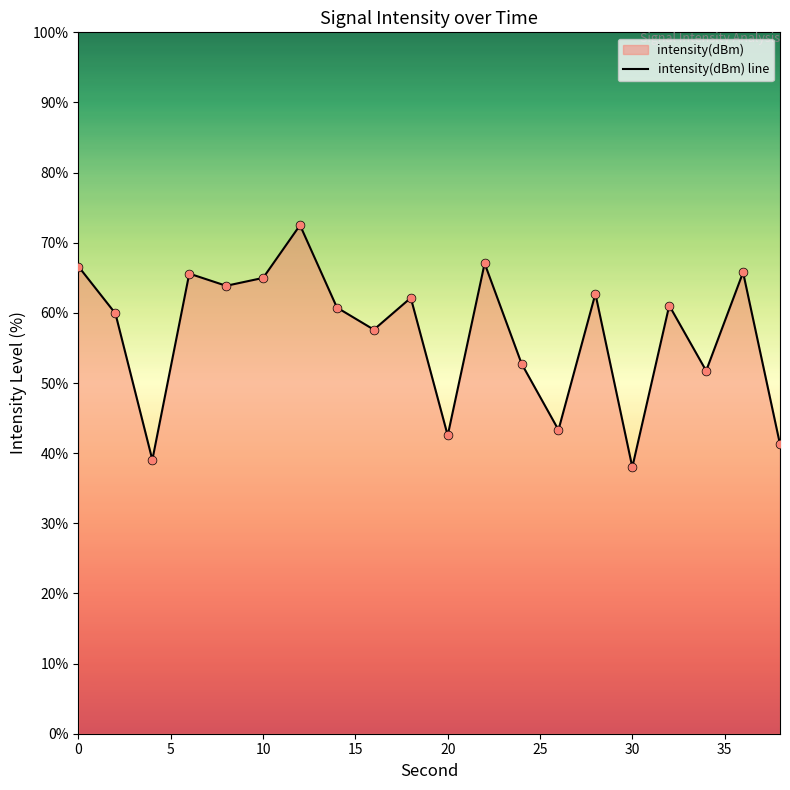

What is the difference between the maximum and minimum values?

34.5